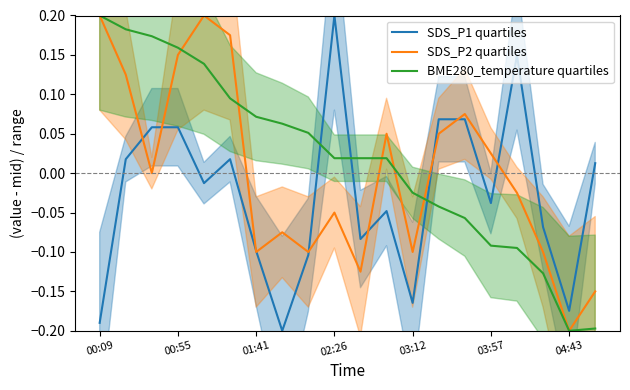

What is the minimum value for SDS_P2 quartiles?

-0.2